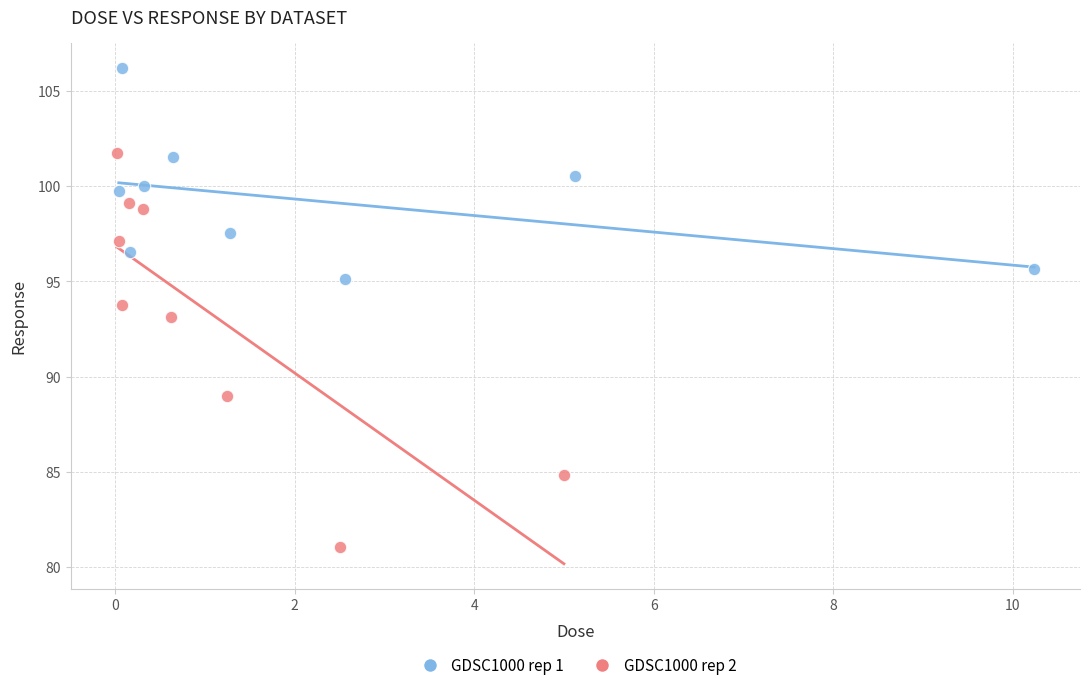

What are all the series names shown in the legend?

GDSC1000 rep 1, GDSC1000 rep 2